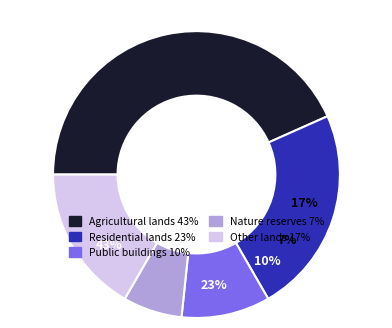

Which category has the smallest portion of the pie?

Землі природно-заповідного фонду